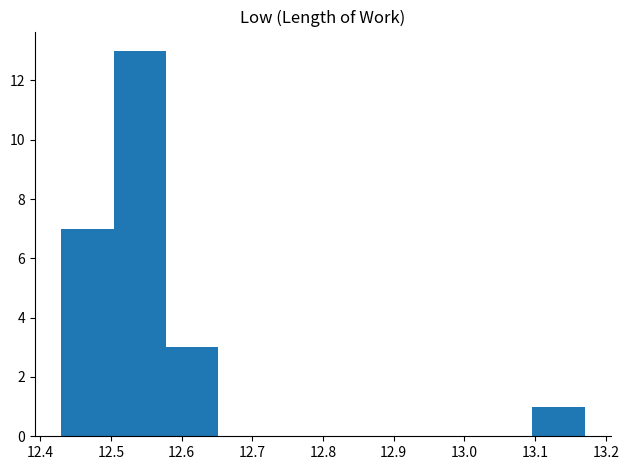

Reading left to right, list every bar in this chart as the range it spans on the x-axis followed by its height. Neither the bar edges nor the heights are printed on the chart, so give them approximately, as read against the axes.

12.430 to 12.504: 7
12.504 to 12.578: 13
12.578 to 12.652: 3
12.652 to 12.726: 0
12.726 to 12.800: 0
12.800 to 12.874: 0
12.874 to 12.948: 0
12.948 to 13.022: 0
13.022 to 13.096: 0
13.096 to 13.170: 1